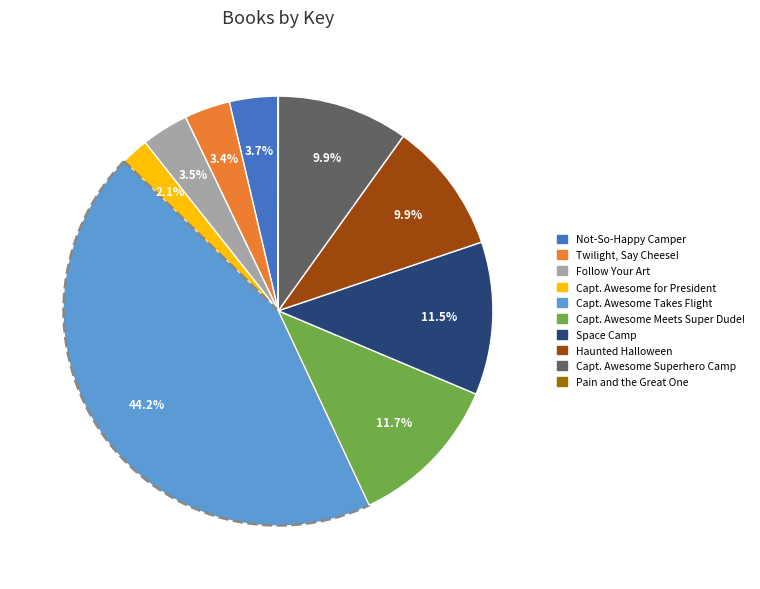

Does any single category account for the majority?

No